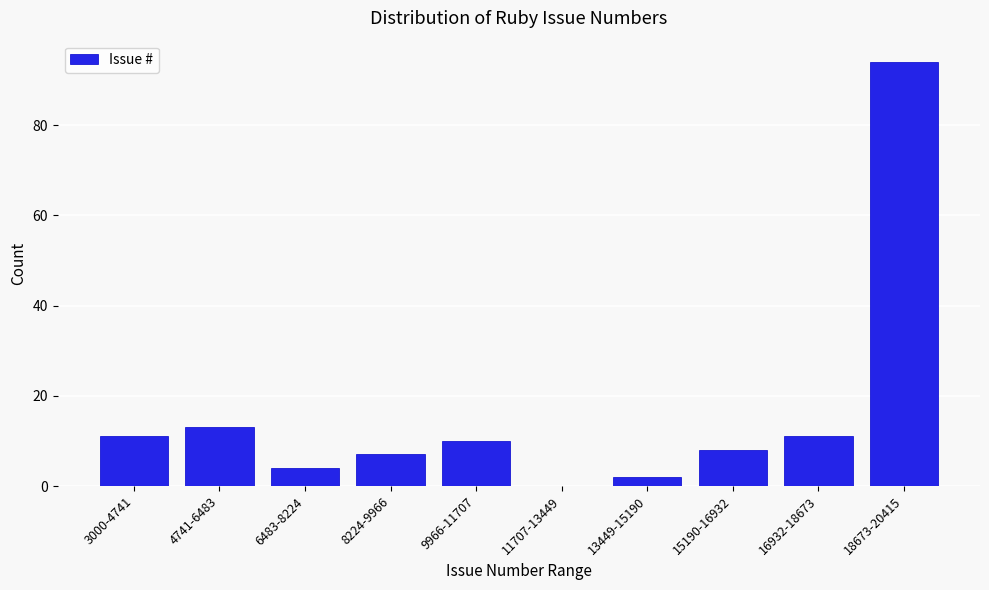

Reading left to right, what are all the values shown in this chart?

3000-4741=11	4741-6483=13	6483-8224=4	8224-9966=7	9966-11707=10	11707-13449=0	13449-15190=2	15190-16932=8	16932-18673=11	18673-20415=94